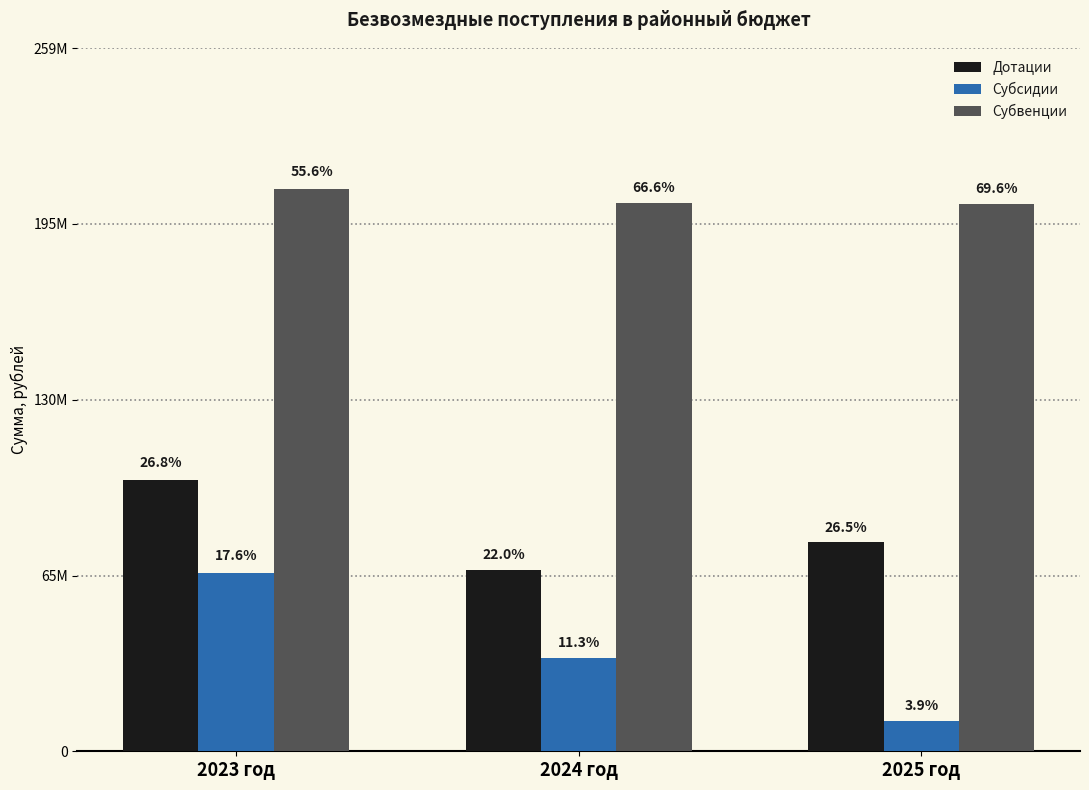

Are the bars horizontal?

No